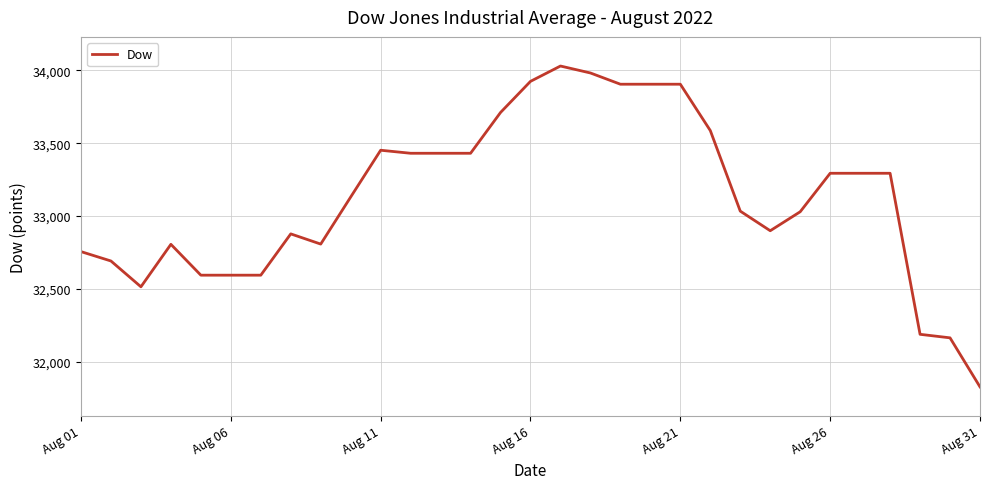

What is the maximum value shown in the chart?

34029.6